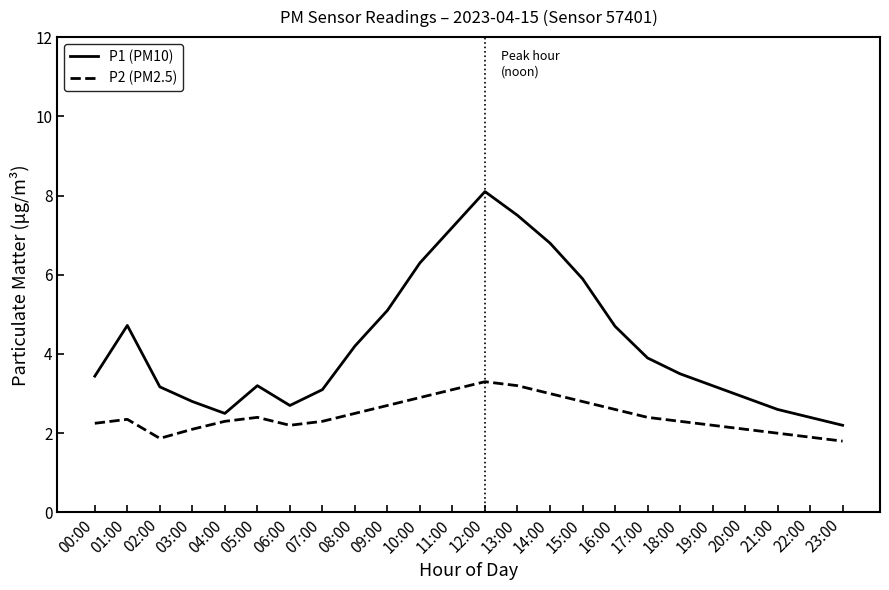

Count the number of categories in the chart.

24